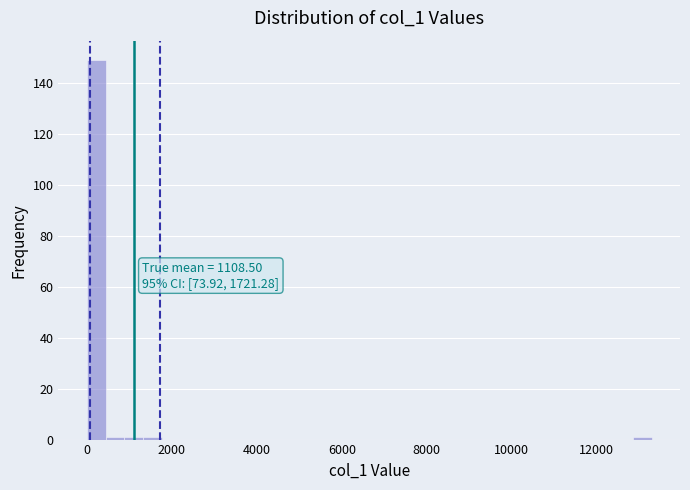

Read against the x-axis, roughly where is the centre of the tallest bar?

200